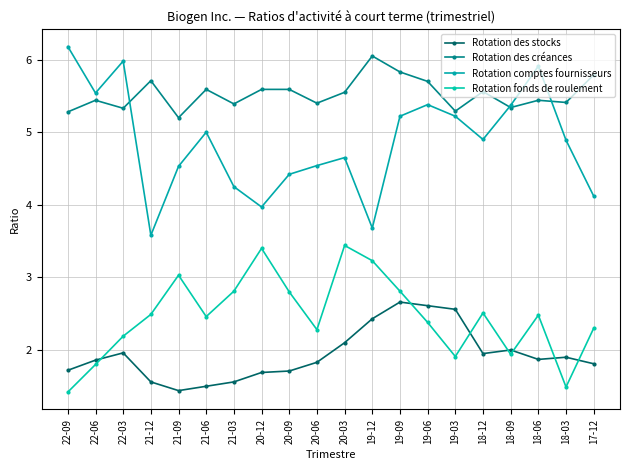

True or false: Rotation comptes fournisseurs has more than 2 points higher than both neighbors.

True